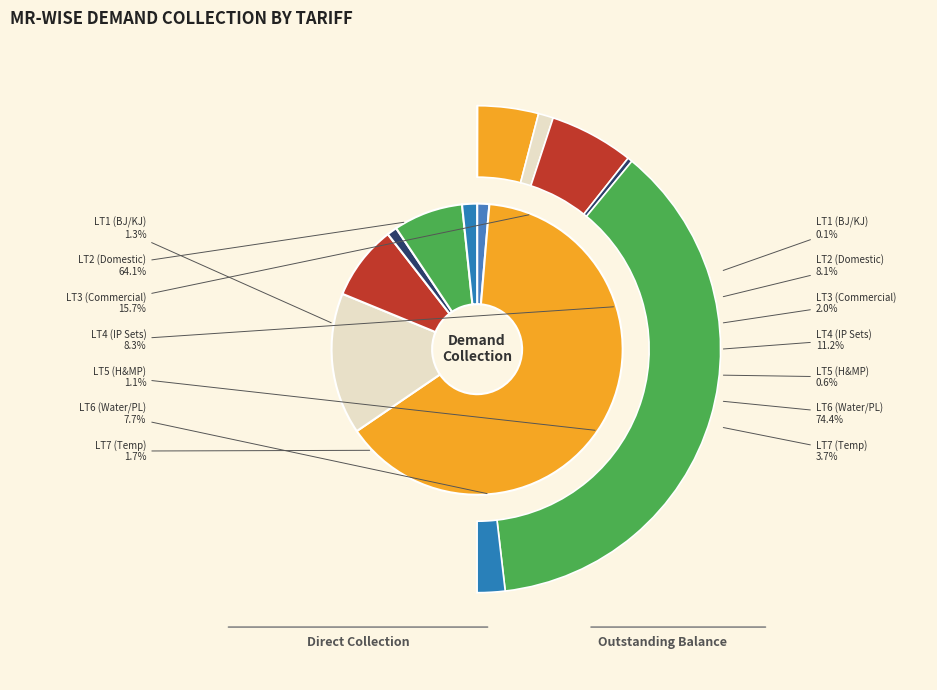

Does any single category account for the majority?

Yes